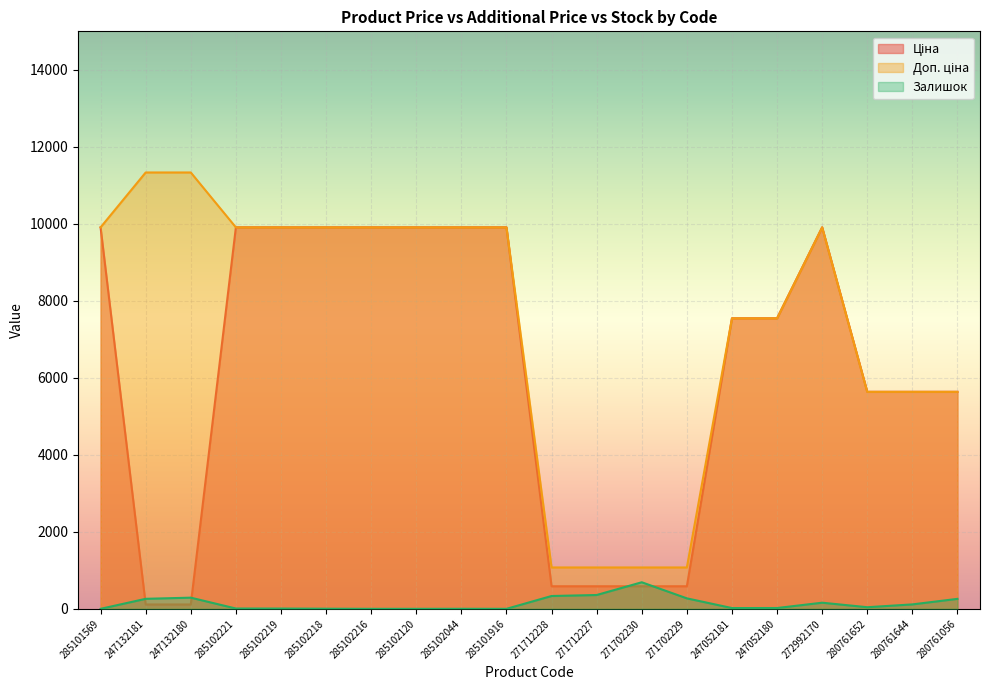

Reading right to left, list all the values displayed in this chart.

Ціна: 280761056=5636.0	280761644=5636.0	280761652=5636.0	272992170=9908.5	247052180=7545.9	247052181=7545.9	271702229=586.0	271702230=586.0	271712227=586.0	271712228=586.0	285101916=9908.5	285102044=9908.5	285102120=9908.5	285102216=9908.5	285102218=9908.5	285102219=9908.5	285102221=9908.5	247132180=113.3	247132181=113.3	285101569=9908.5
Доп. ціна: 280761056=5636.0	280761644=5636.0	280761652=5636.0	272992170=9908.5	247052180=7545.9	247052181=7545.9	271702229=1074.5	271702230=1074.5	271712227=1074.5	271712228=1074.5	285101916=9908.5	285102044=9908.5	285102120=9908.5	285102216=9908.5	285102218=9908.5	285102219=9908.5	285102221=9908.5	247132180=11334.0	247132181=11334.0	285101569=9908.5
Залишок: 280761056=259.0	280761644=115.0	280761652=42.0	272992170=159.0	247052180=21.0	247052181=20.0	271702229=272.0	271702230=690.0	271712227=359.0	271712228=333.0	285101916=0.0	285102044=1.0	285102120=0.0	285102216=0.0	285102218=3.0	285102219=7.0	285102221=8.0	247132180=290.0	247132181=260.0	285101569=0.0